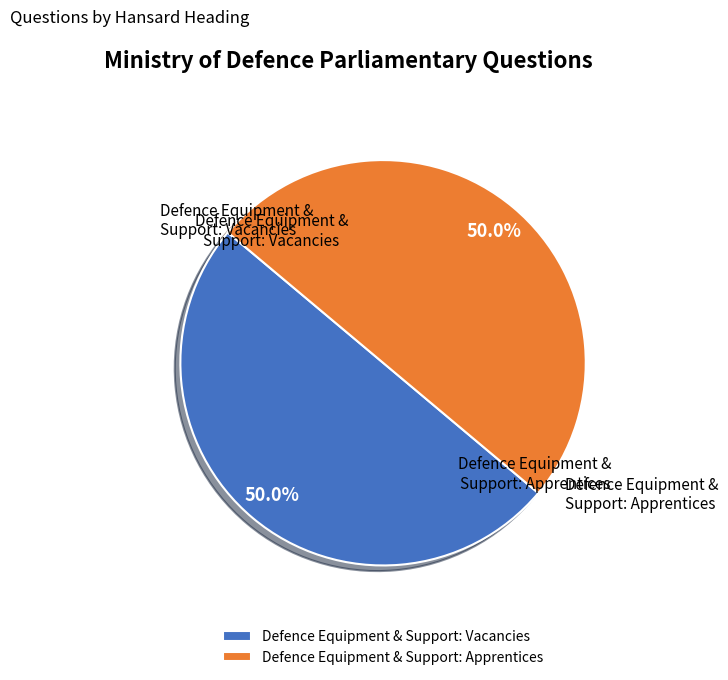

True or false: Defence Equipment & Support: Vacancies accounts for 35% of the total.

False